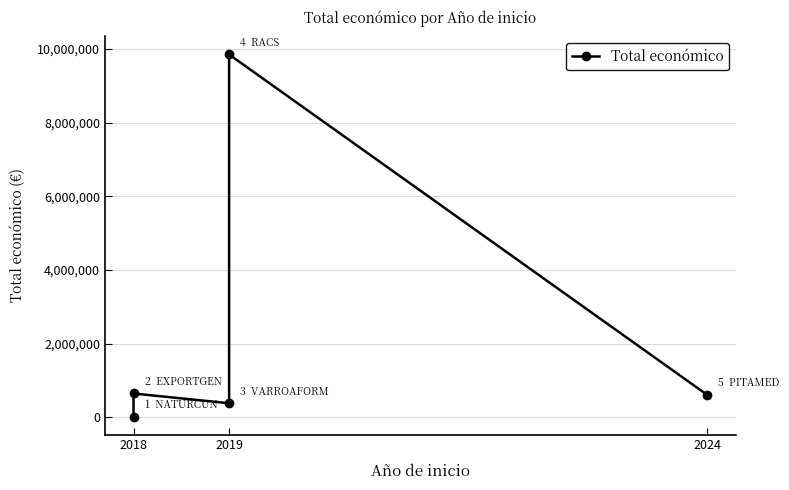

How many points are lower than both their immediate neighbors (excluding endpoints)?

1